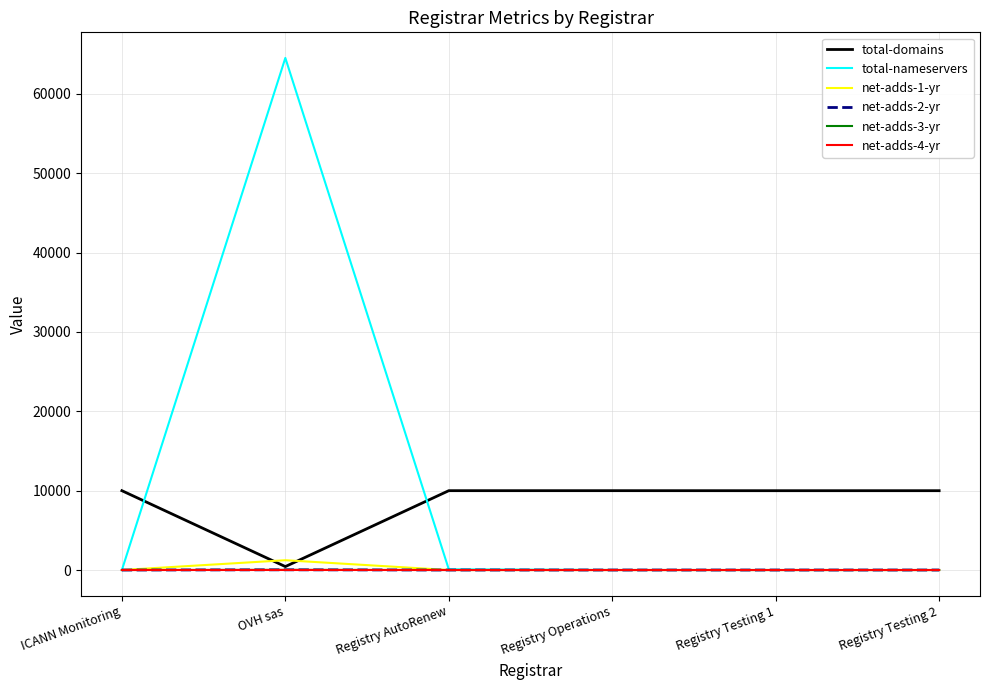

At how many categories does at least one series exceed 51622?

1